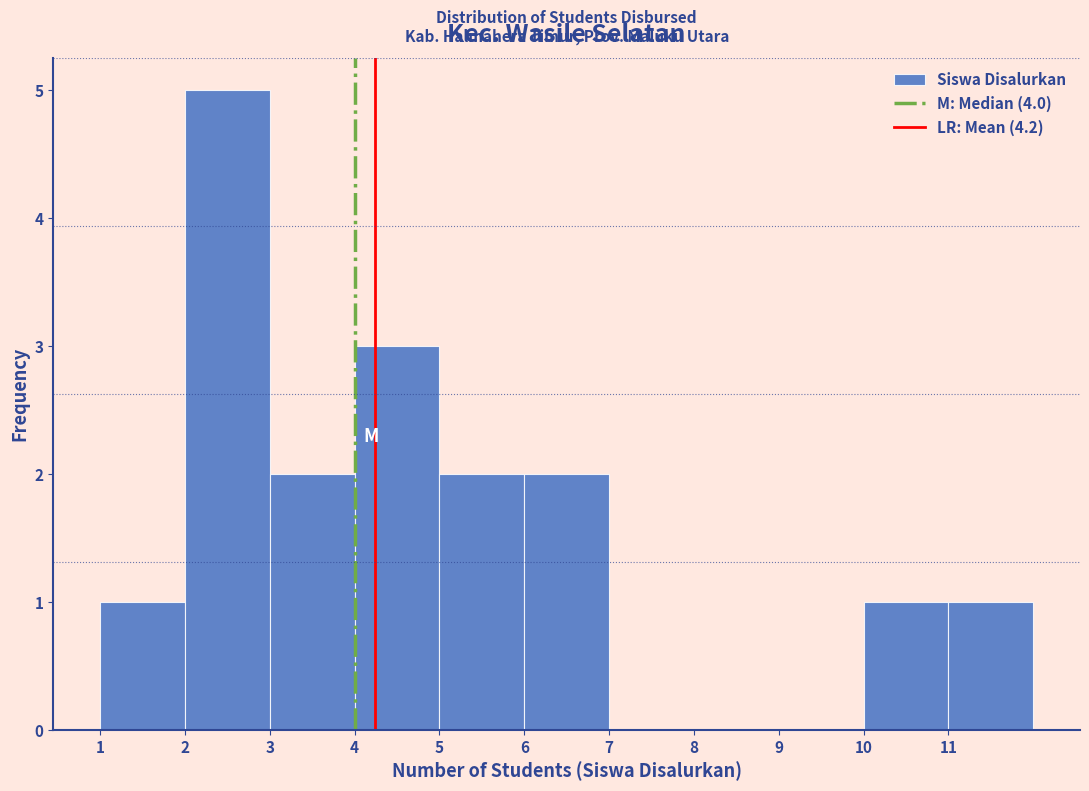

Reading left to right, transcribe this chart: for each bar, give the range it covers on the x-axis and its height. The values are not printed on the chart, so give them approximately, as read against the axis.

1 to 2: 1
2 to 3: 5
3 to 4: 2
4 to 5: 3
5 to 6: 2
6 to 7: 2
7 to 8: 0
8 to 9: 0
9 to 10: 0
10 to 11: 1
11 to 12: 1